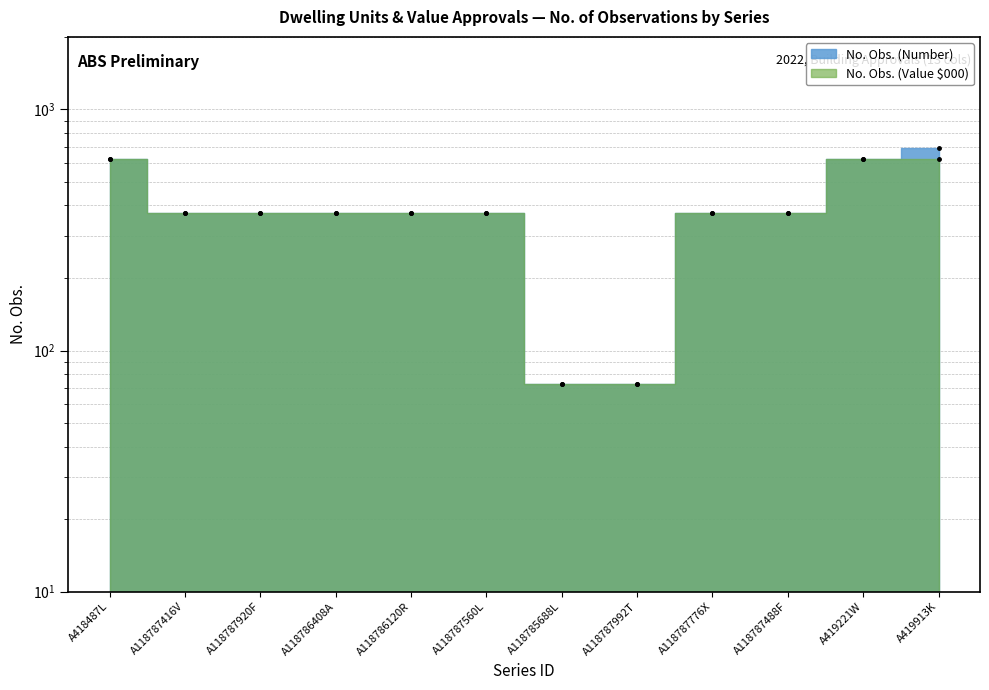

Reading left to right, extract all data points from this chart.

No. Obs. (Number): 625	373	373	373	373	373	73	73	373	373	625	691
No. Obs. (Value $000): 625	373	373	373	373	373	73	73	373	373	625	625